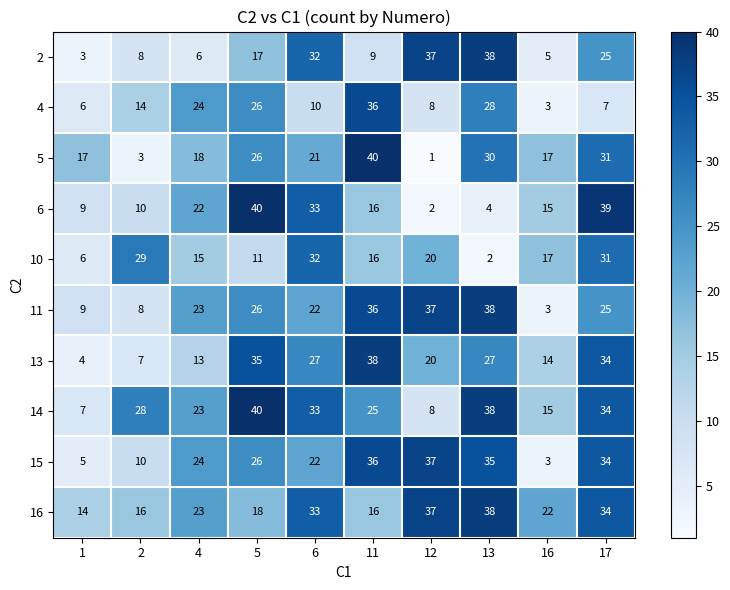

Which series has the largest range (max minus min)?

5